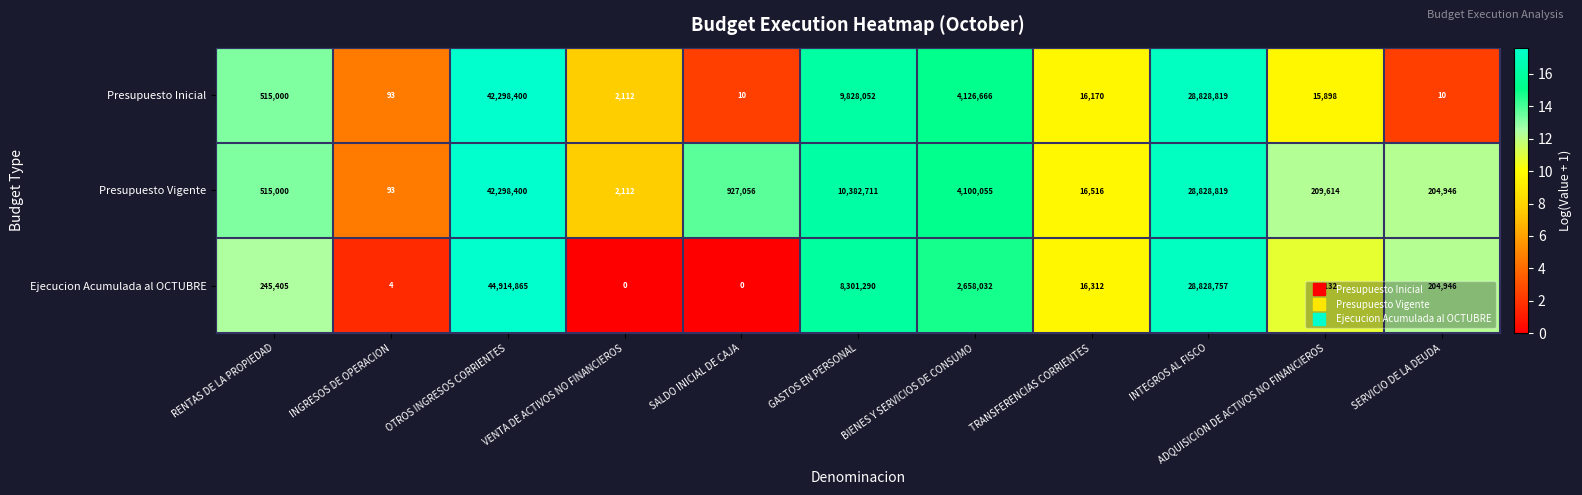

List the series in order of their overall mean, highest first.

Presupuesto Vigente, Presupuesto Inicial, Ejecucion Acumulada al OCTUBRE